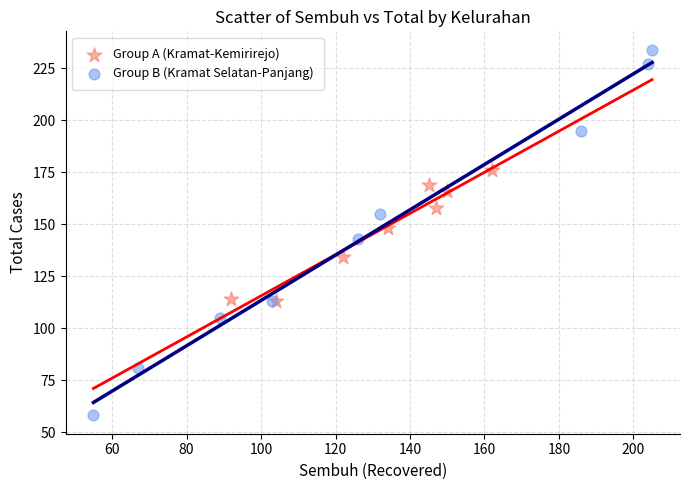

Which series has the largest Y range (max minus min)?

Group B (Kramat Selatan-Panjang)